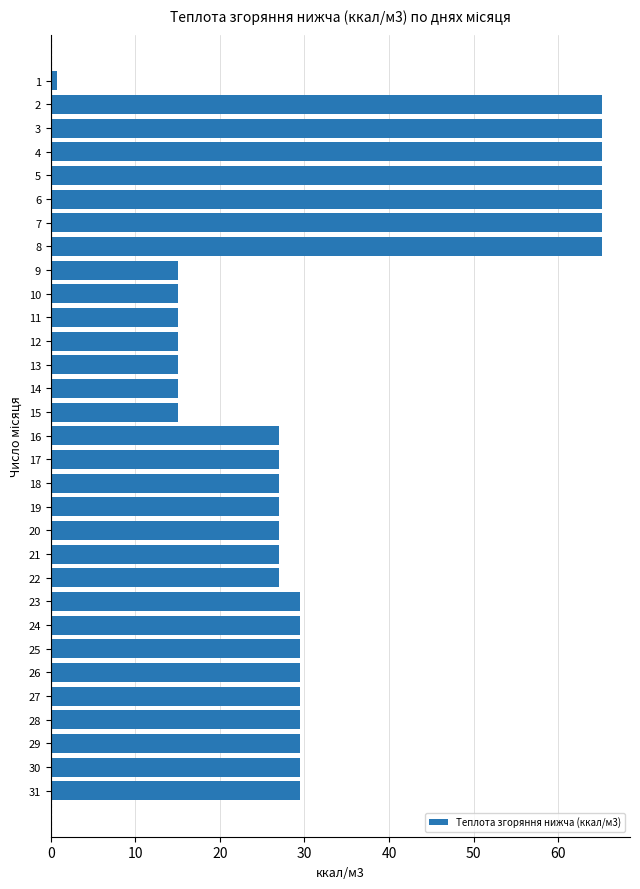

What is the sum of all values?

1016.9